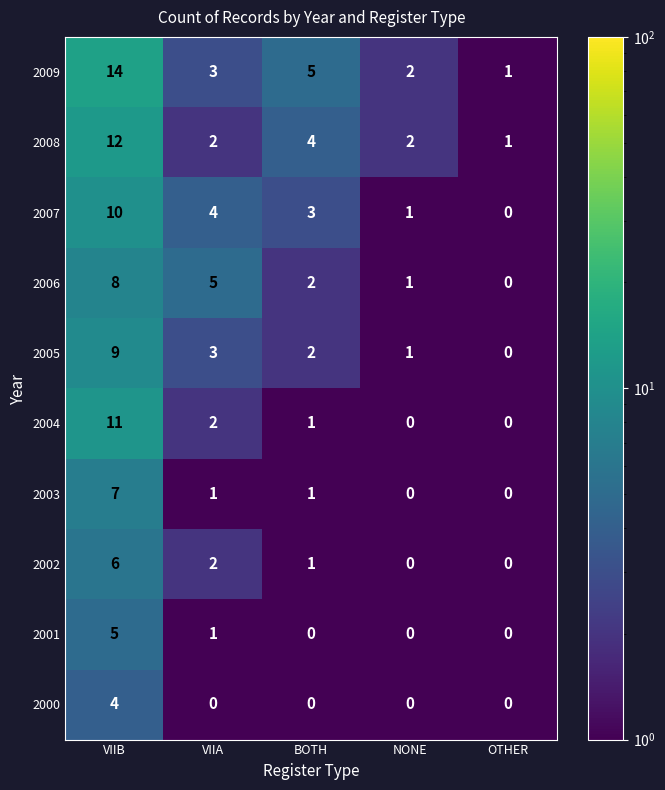

Which category has the highest value in the 2007 series?

VIIB